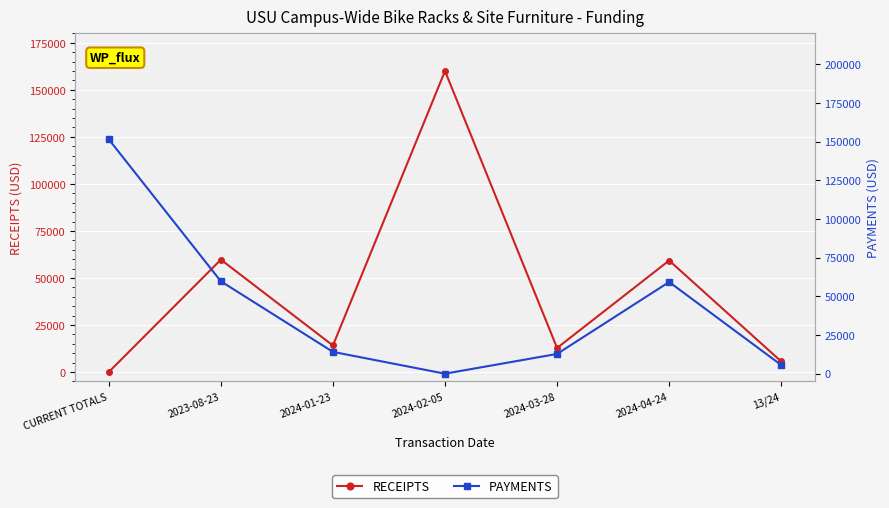

True or false: PAYMENTS has more than 0 points higher than both neighbors.

True